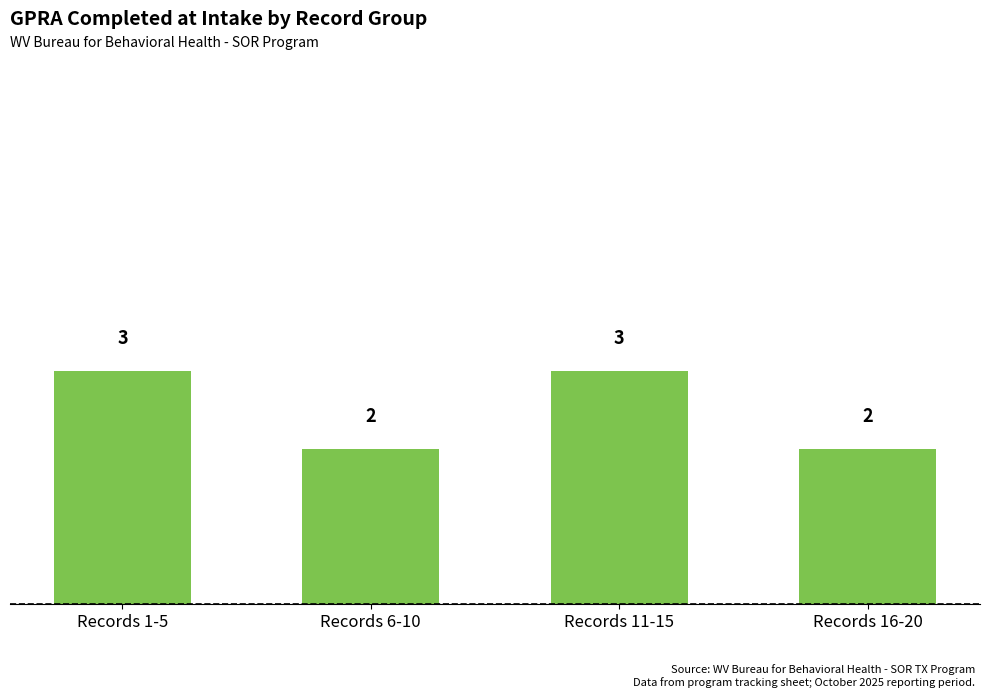

What is the ratio of the value at Records 16-20 to the value at Records 1-5?

0.7